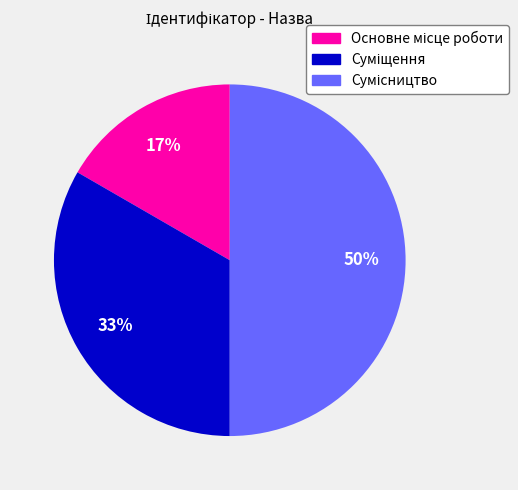

To the nearest percent, what is the average slice percentage?

33%